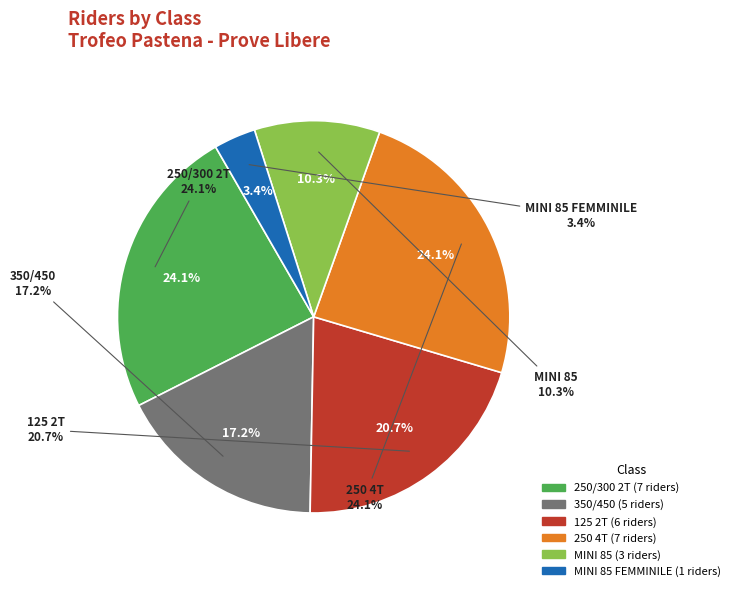

What is the change in value from MINI 85 to MINI 85 FEMMINILE?

-2